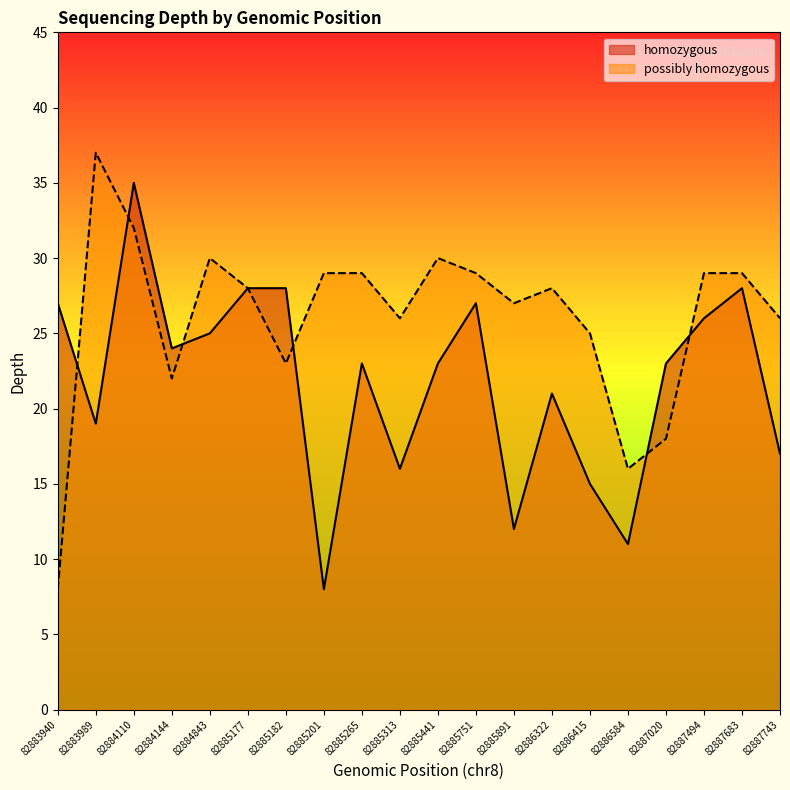

Read the possibly homozygous value at 82885265, to the nearest 5.

30